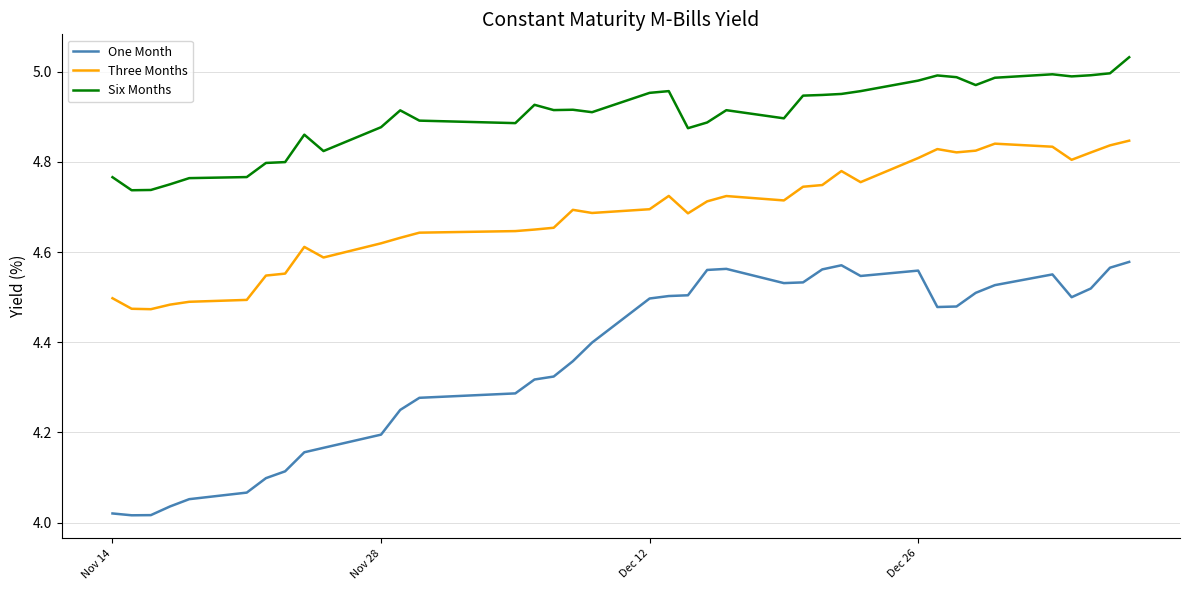

Which series has the largest range (max minus min)?

One Month